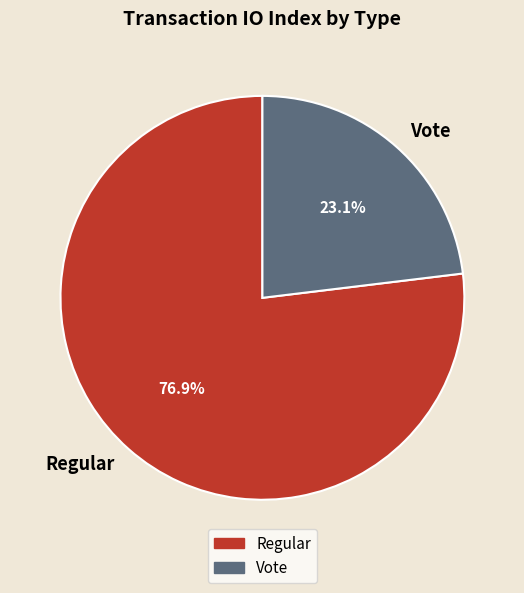

Which has a higher value, Regular or Vote?

Regular